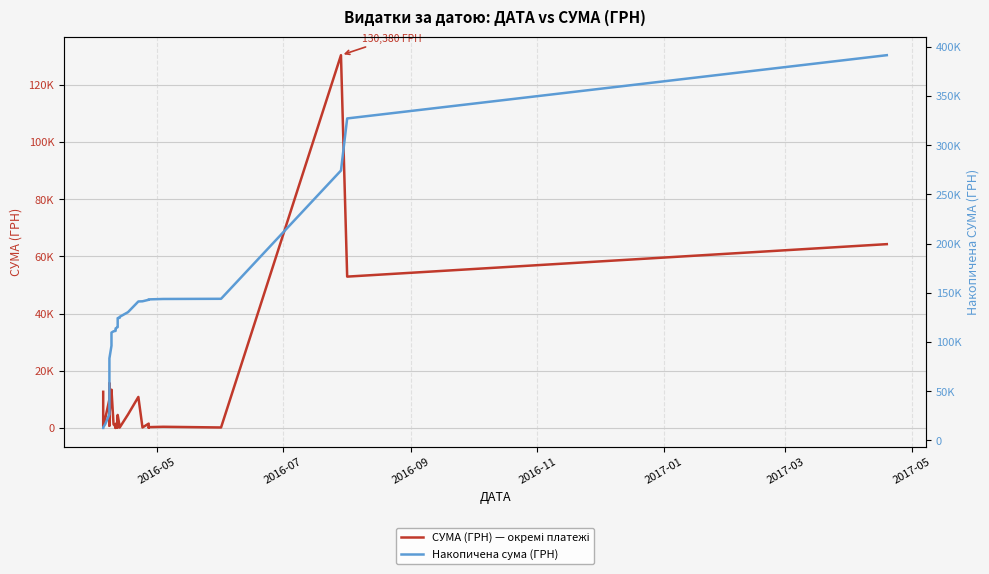

True or false: СУМА (ГРН) — окремі платежі and Накопичена сума (ГРН) intersect in this chart.

False